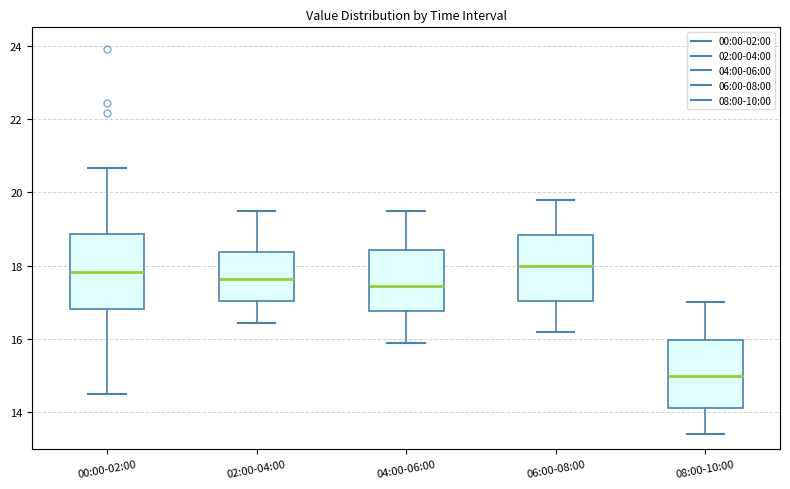

Where is the lower edge of the box for 08:00-10:00 on the y-axis? The values are not printed on the chart, so give them approximately, as read against the axis.

14.2